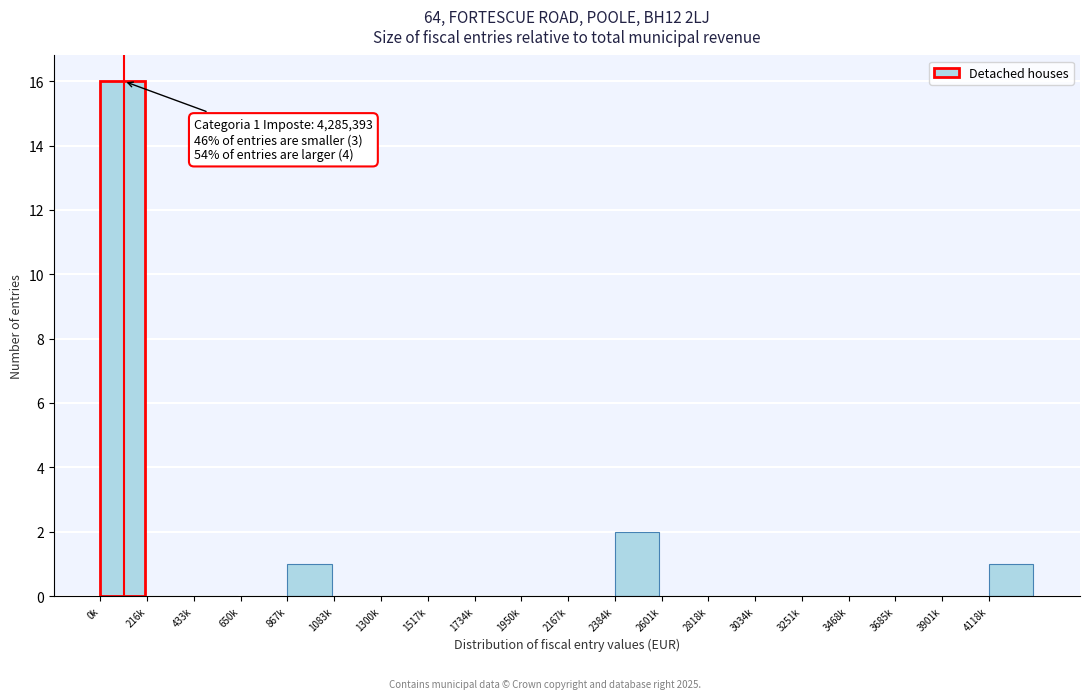

Reading left to right, extract all data points from this chart.

0k=16	216k=0	433k=0	650k=0	867k=1	1083k=0	1300k=0	1517k=0	1734k=0	1950k=0	2167k=0	2384k=2	2601k=0	2818k=0	3034k=0	3251k=0	3468k=0	3685k=0	3901k=0	4118k=1